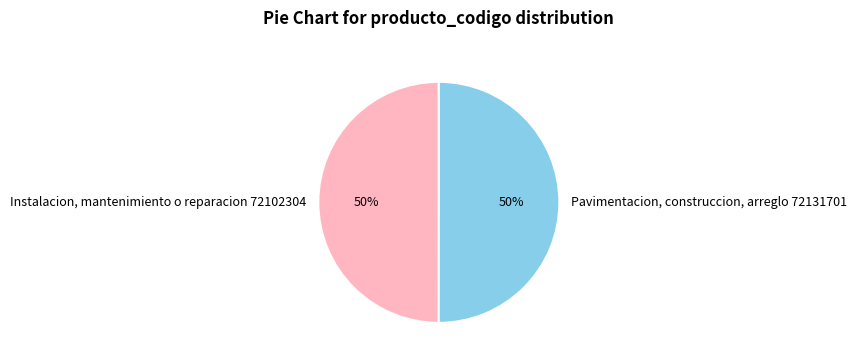

How many slices are in this pie chart?

2